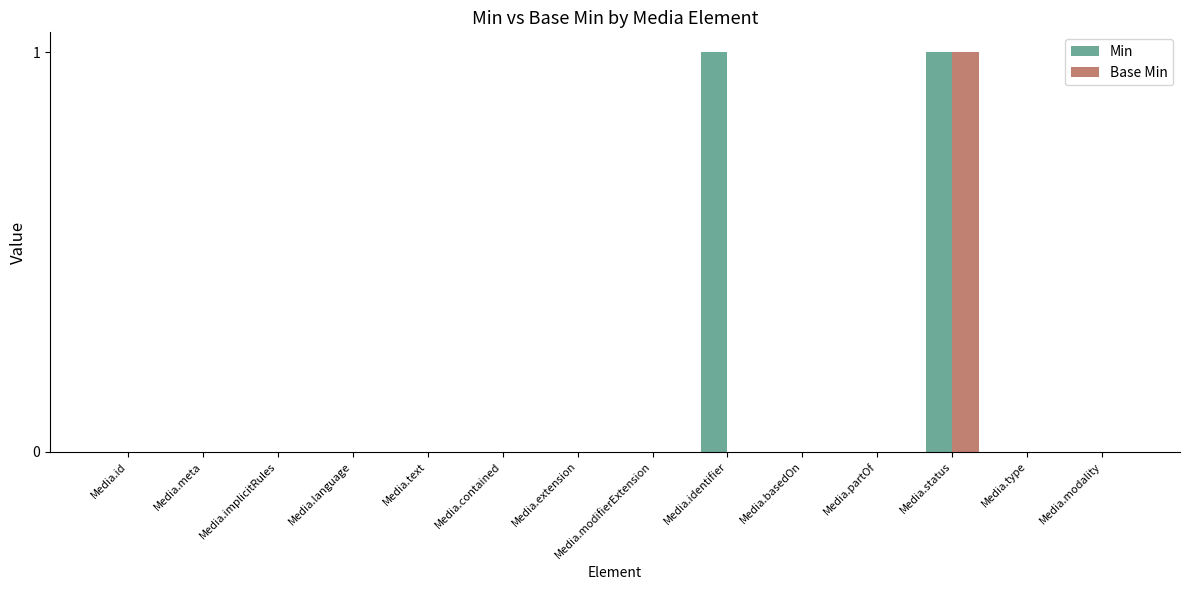

What is the maximum value for Base Min?

1